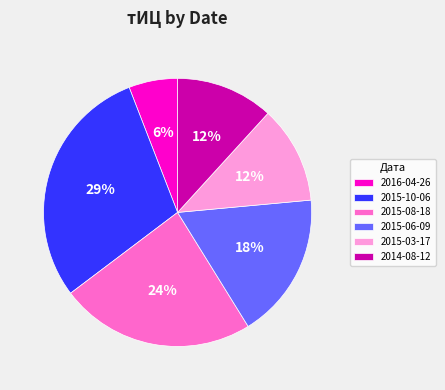

Is it true that 2015-10-06 is 29% of the pie?

True